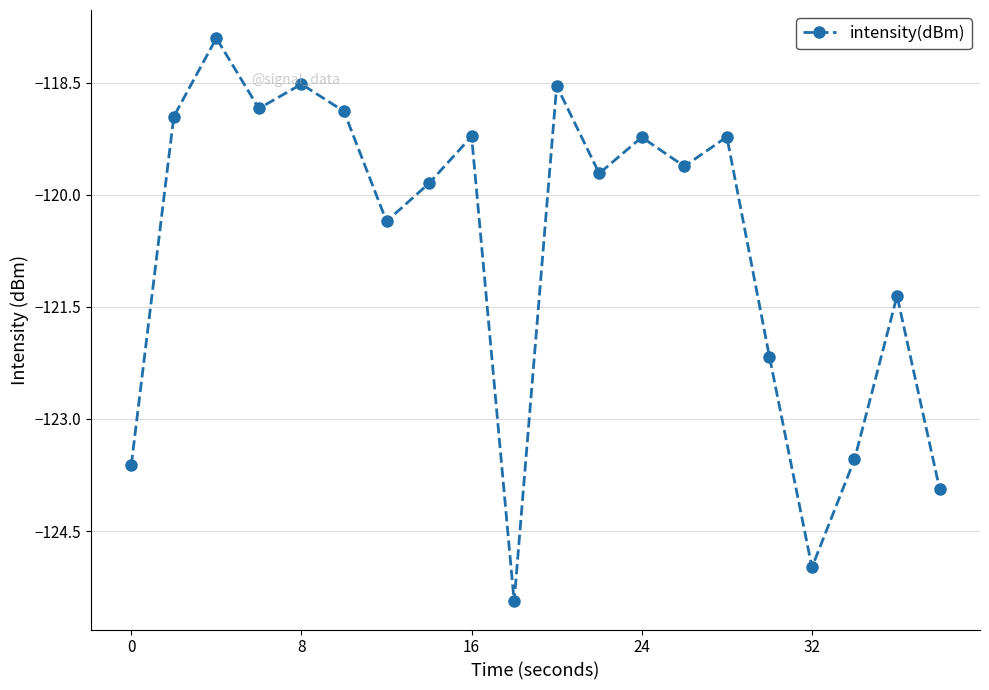

What is the difference between the maximum and minimum values?

7.5